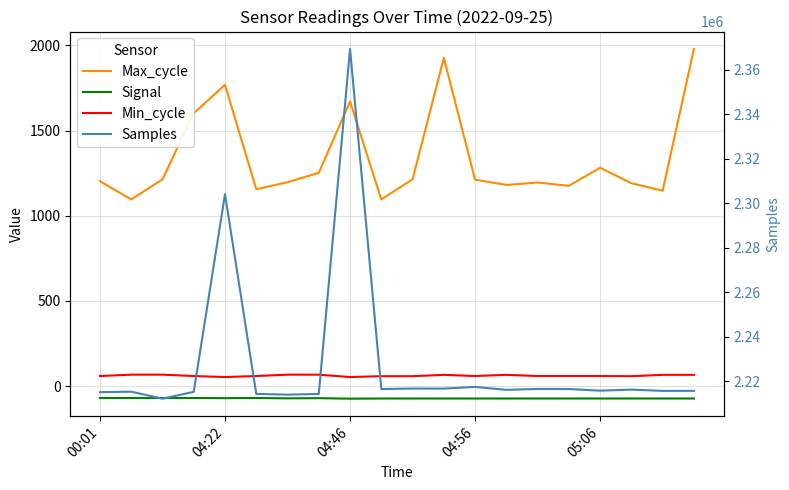

What is the difference between the maximum and minimum values in the Min_cycle series?

14